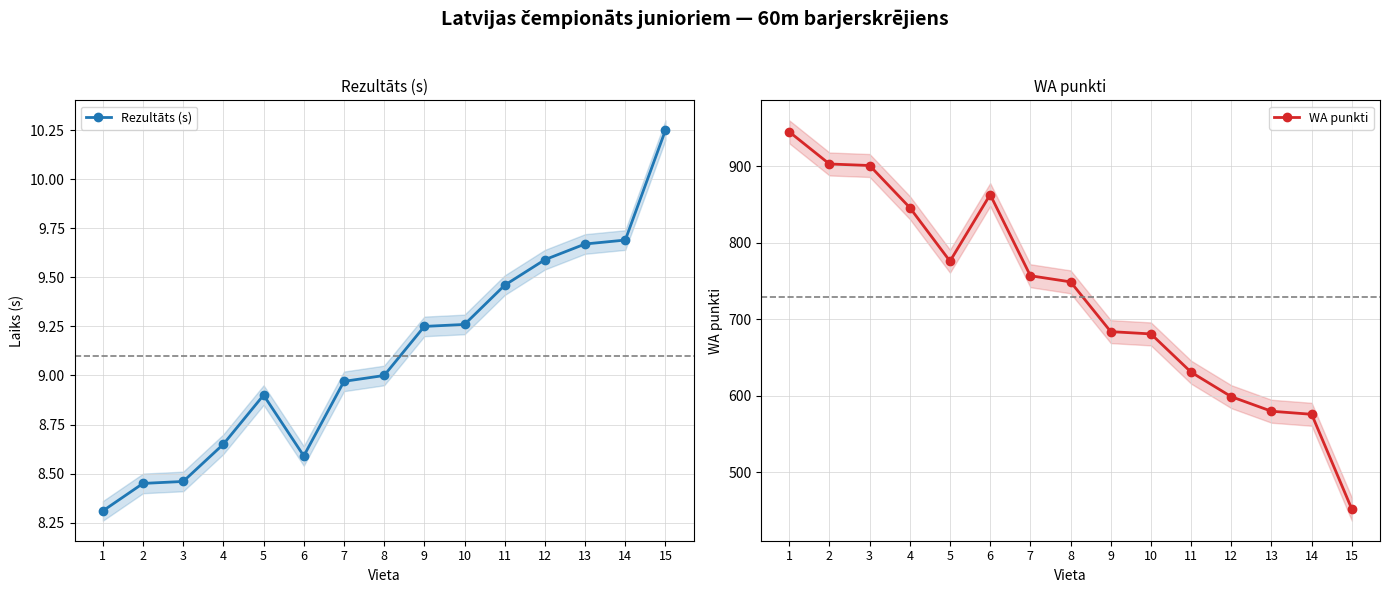

Is it true that Rezultāts (s) equals 2.7 at 7?

False